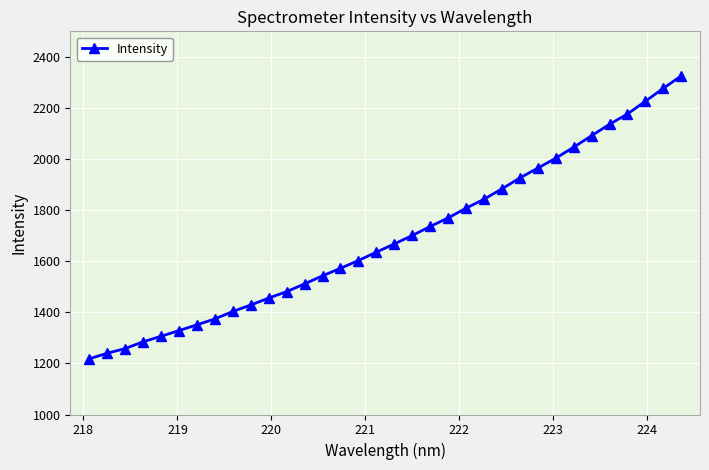

What is the smallest value displayed?

1217.9